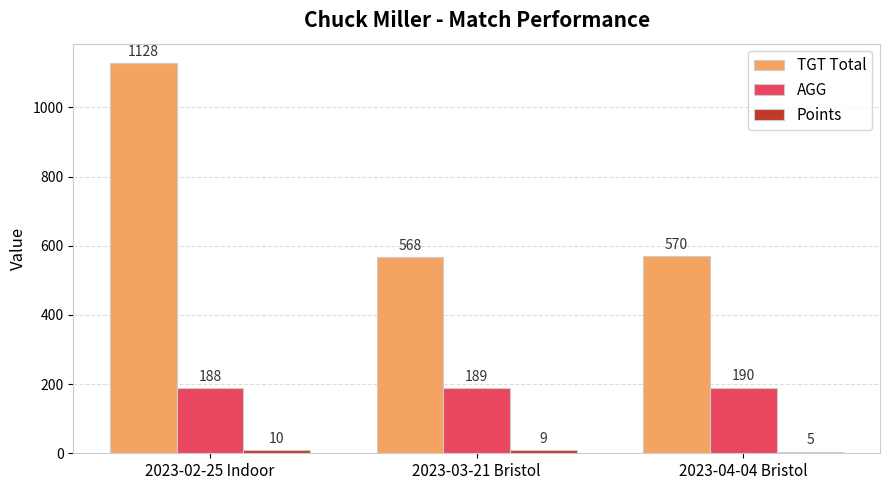

Which series changed the most between 2023-02-25 Indoor and 2023-04-04 Bristol?

TGT Total